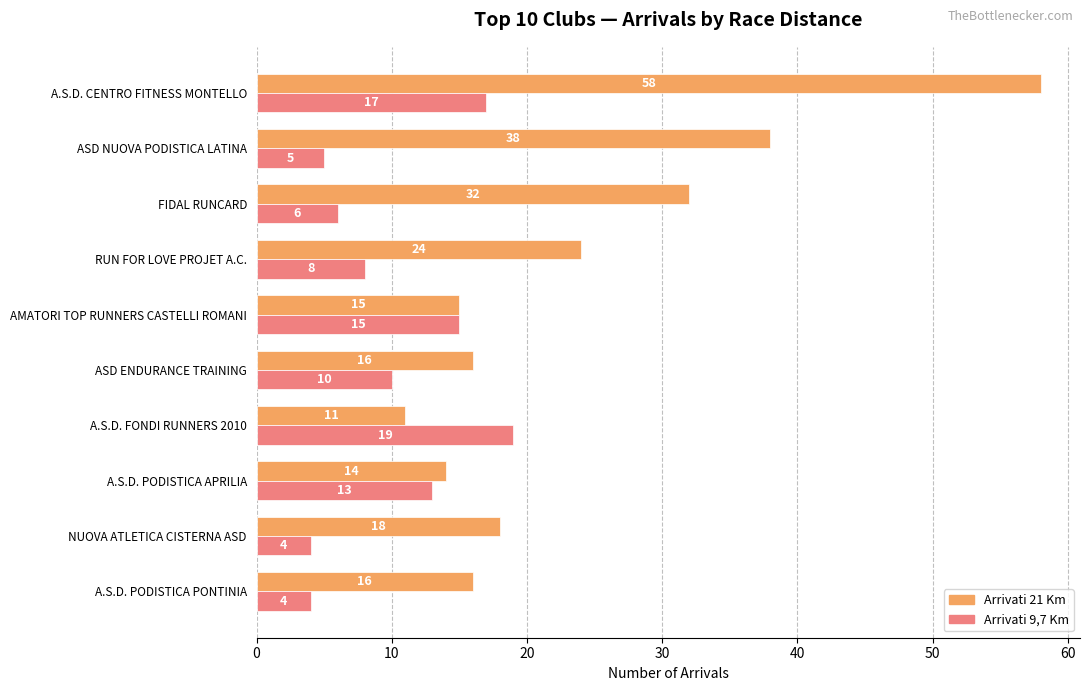

At which label is Arrivati 9,7 Km closest to 11?

ASD ENDURANCE TRAINING